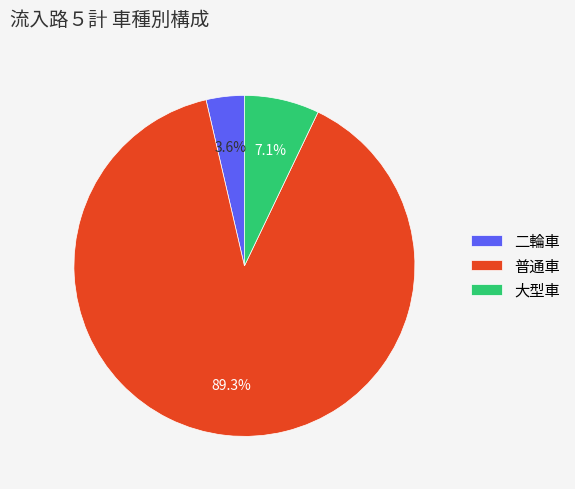

Is 普通車 the majority of the pie?

Yes